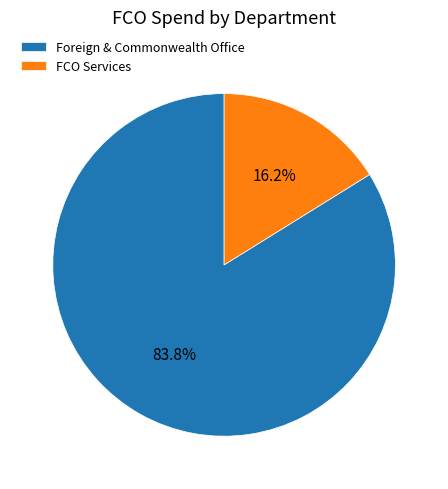

What is the largest slice in the pie chart?

Foreign & Commonwealth Office